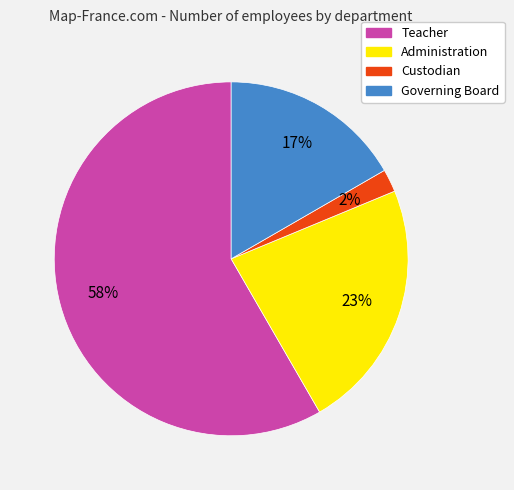

Is it true that Teacher is 58% of the pie?

True